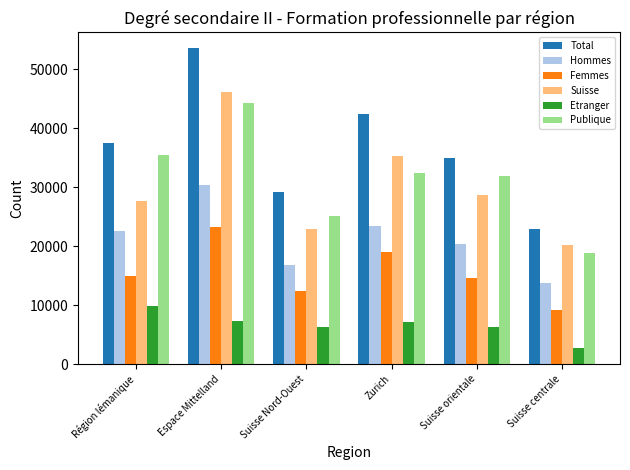

List the series in order of their peak value, lowest first.

Etranger, Femmes, Hommes, Publique, Suisse, Total